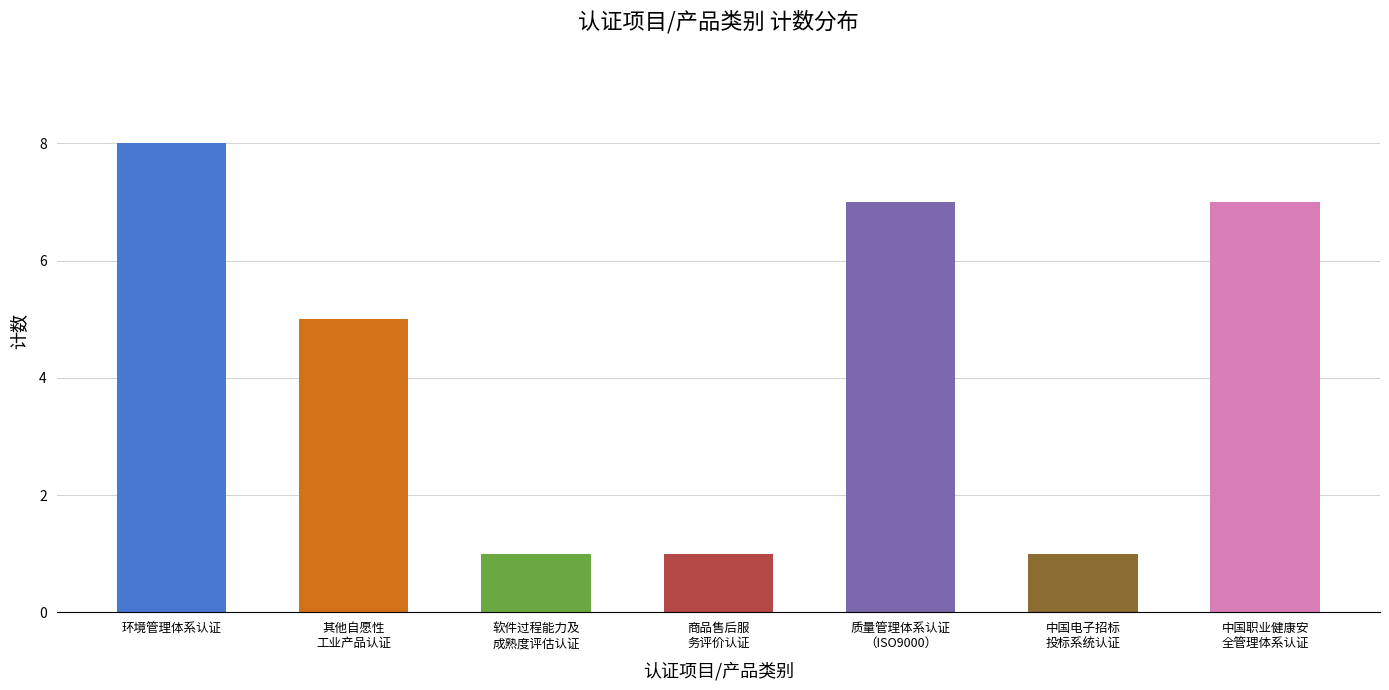

Rank the categories by value from highest to lowest.

环境管理体系认证, 质量管理体系认证（ISO9000）, 中国职业健康安全管理体系认证, 其他自愿性工业产品认证, 软件过程能力及成熟度评估认证, 商品售后服务评价认证, 中国电子招标投标系统认证